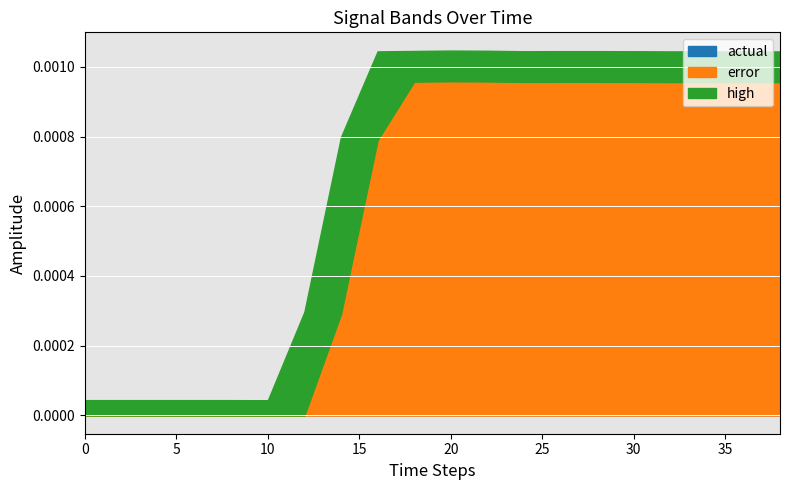

Which series changed the most between 6 and 30?

high